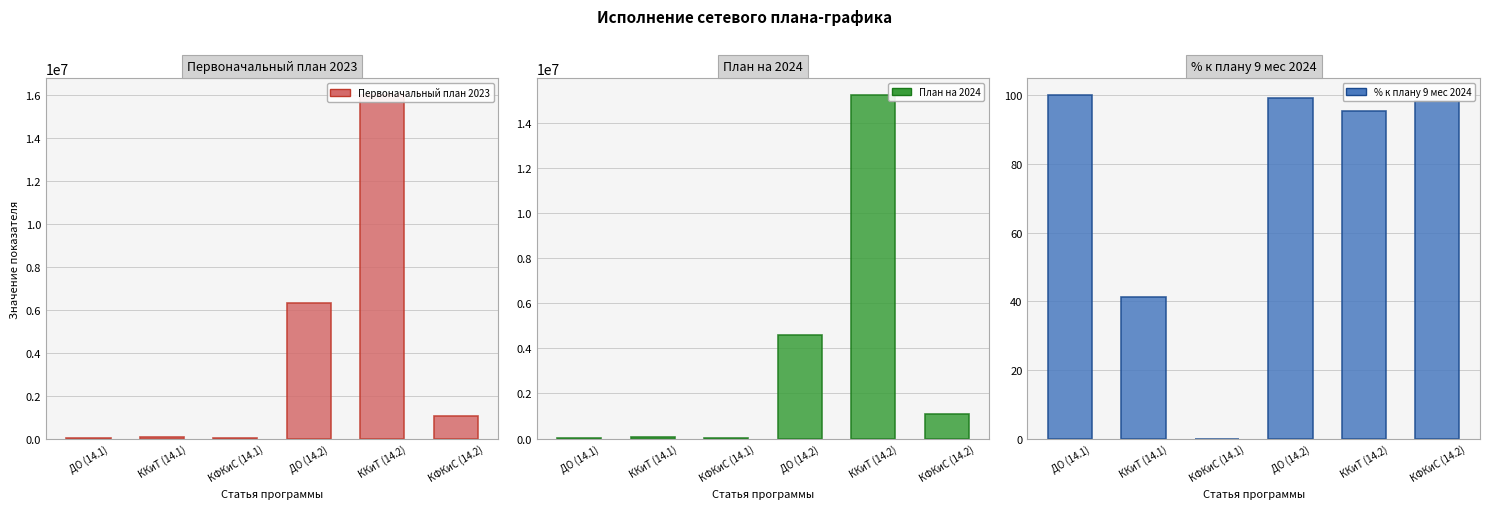

At how many categories does at least one series exceed 11838556?

1